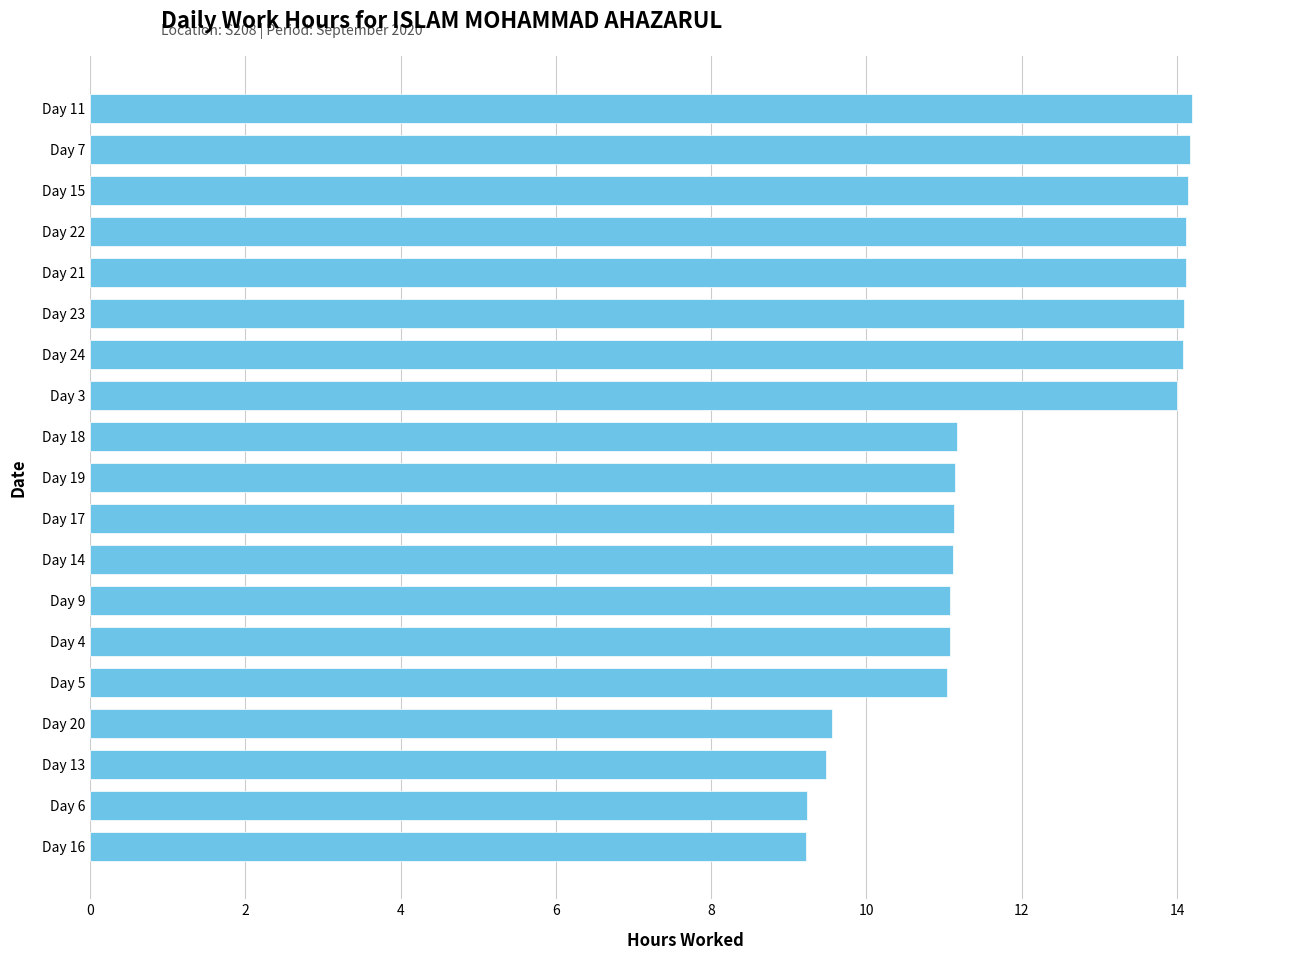

Is it true that the value at Day 3 is 14.0?

True